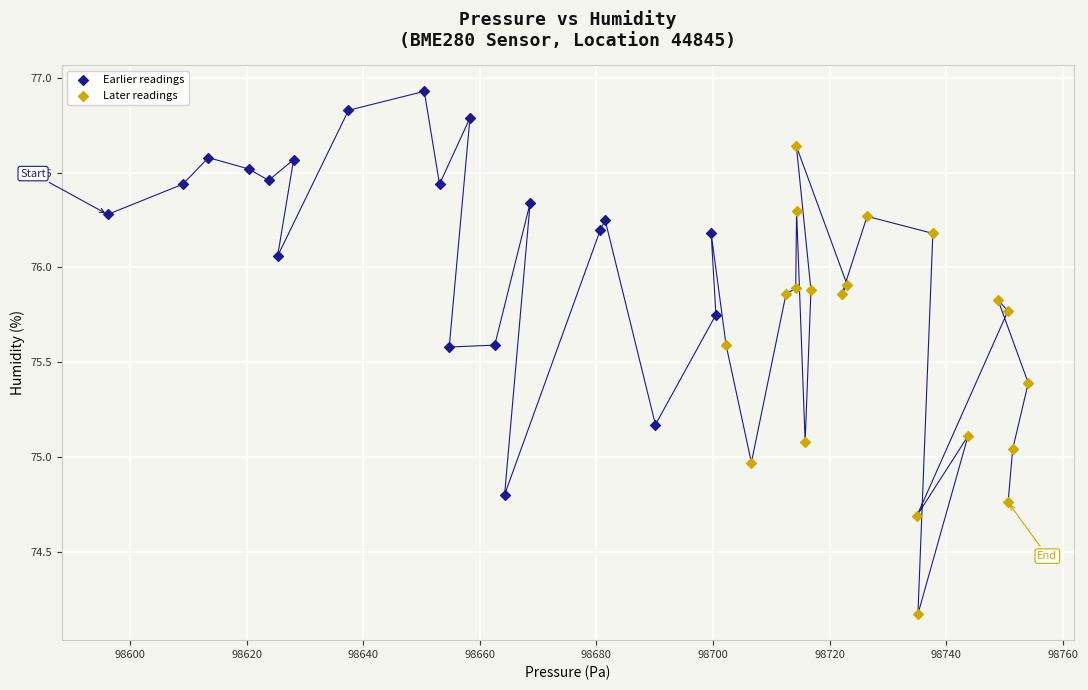

Which series has the widest spread of Y values?

Later readings